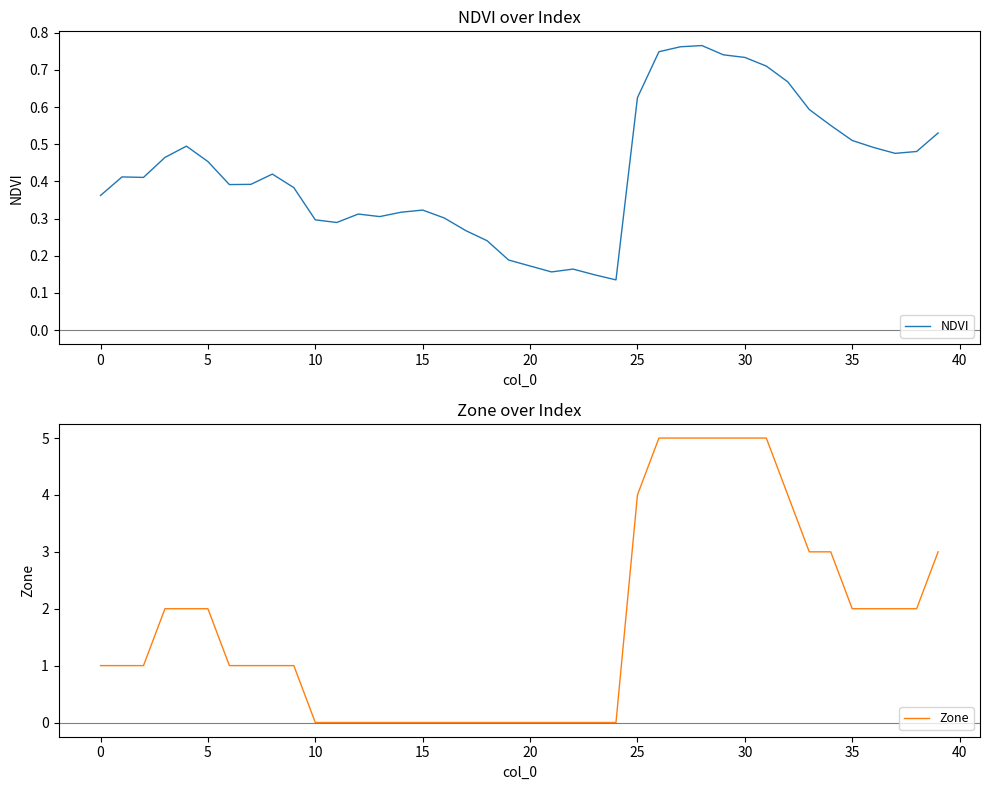

Count the Zone values in the range 0 to 3.

32